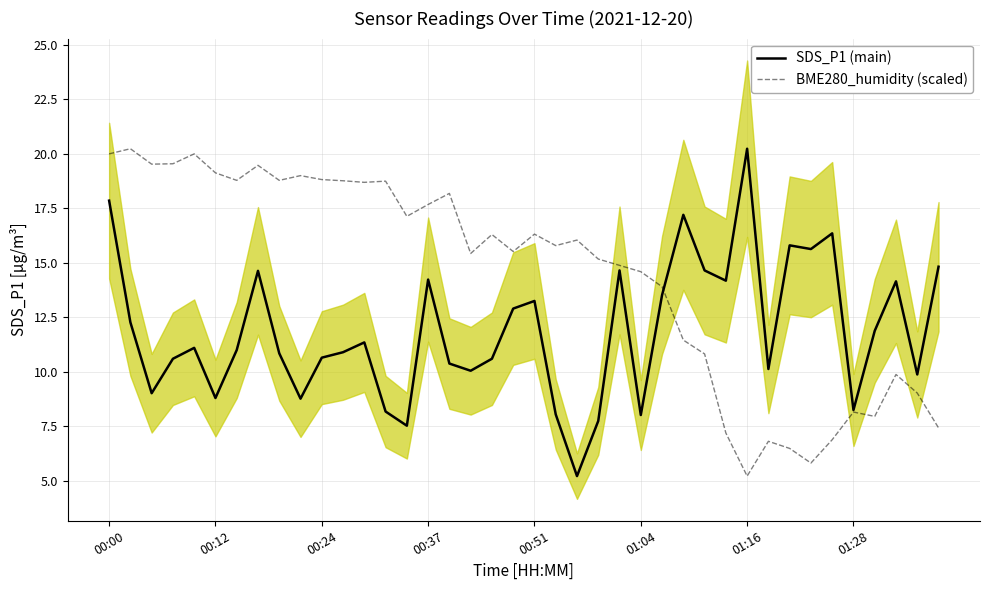

Which category has the highest value in the SDS_P1 (main) series?

01:16